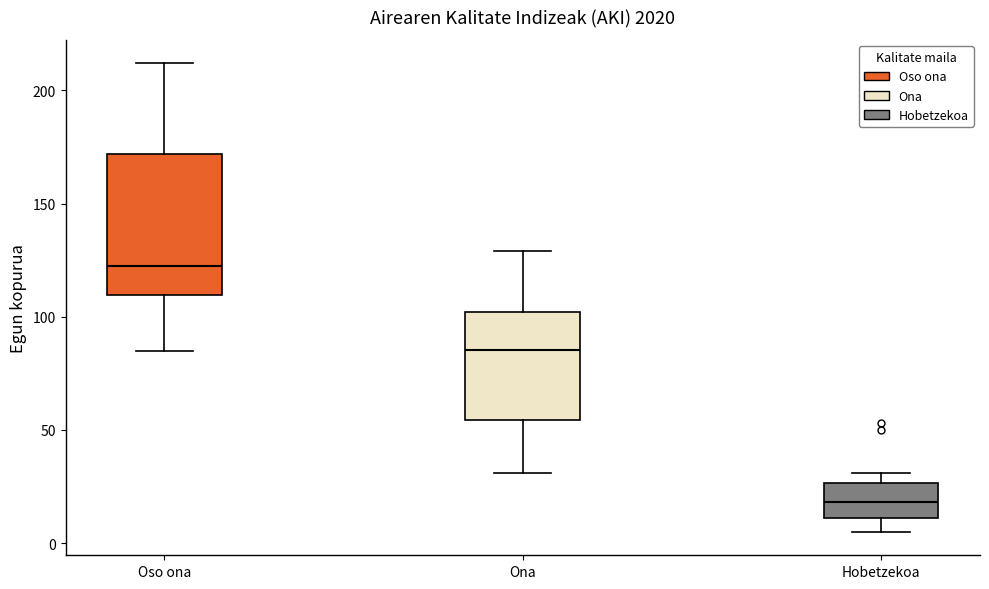

Reading left to right, transcribe this box plot: for each box, give where its median line is, the range the box spans, and where its two whiskers end, as read against the y-axis. The values are not printed on the chart, so give them approximately, as read against the axis.

Oso ona: median 125, box 110 to 170, whiskers 85 to 210
Ona: median 85, box 55 to 100, whiskers 30 to 130
Hobetzekoa: median 20, box 10 to 25, whiskers 5 to 30